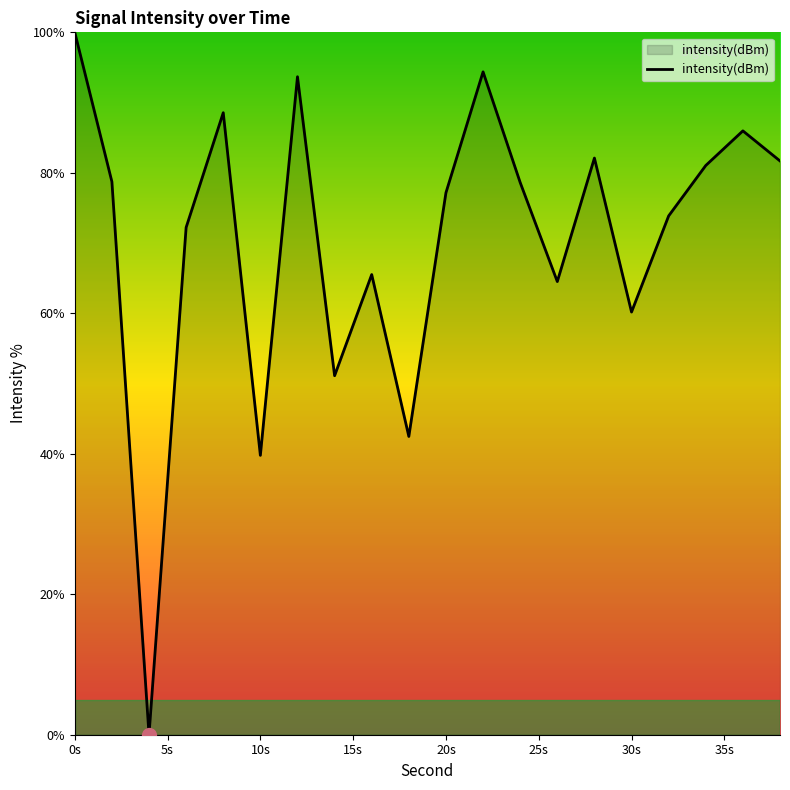

What is the greatest value displayed?

100.0